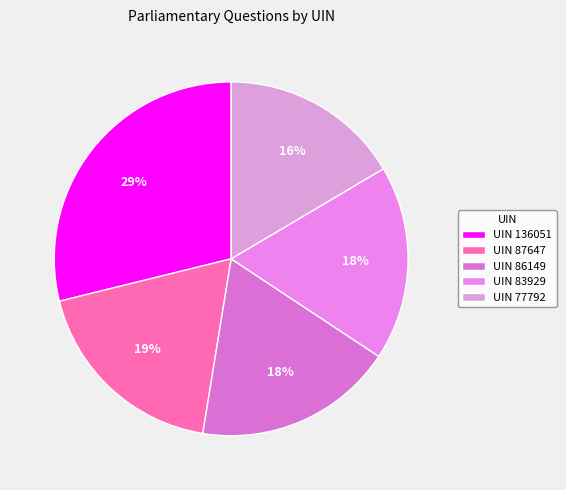

How many slices are in this pie chart?

5